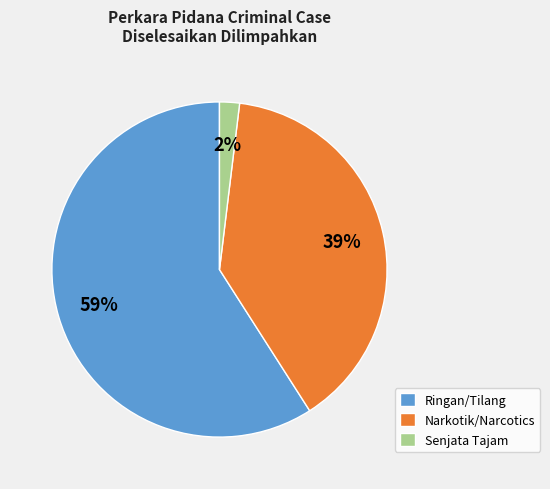

Combined, do Narkotik/Narcotics and Ringan/Tilang account for over 50%?

Yes